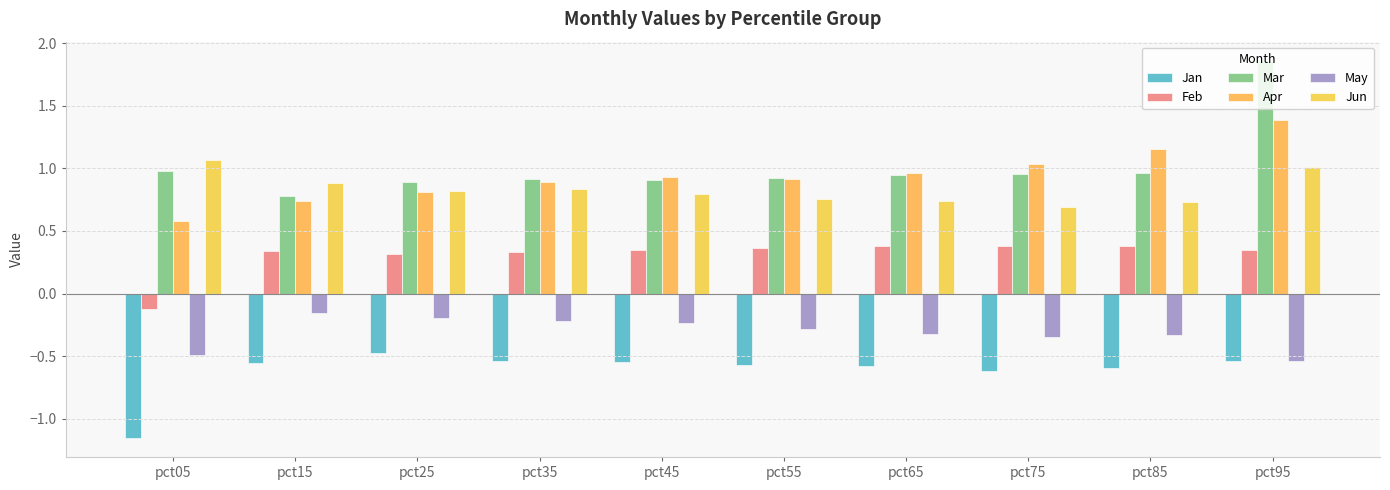

The May series shows -0.6 at pct65. True or false?

False